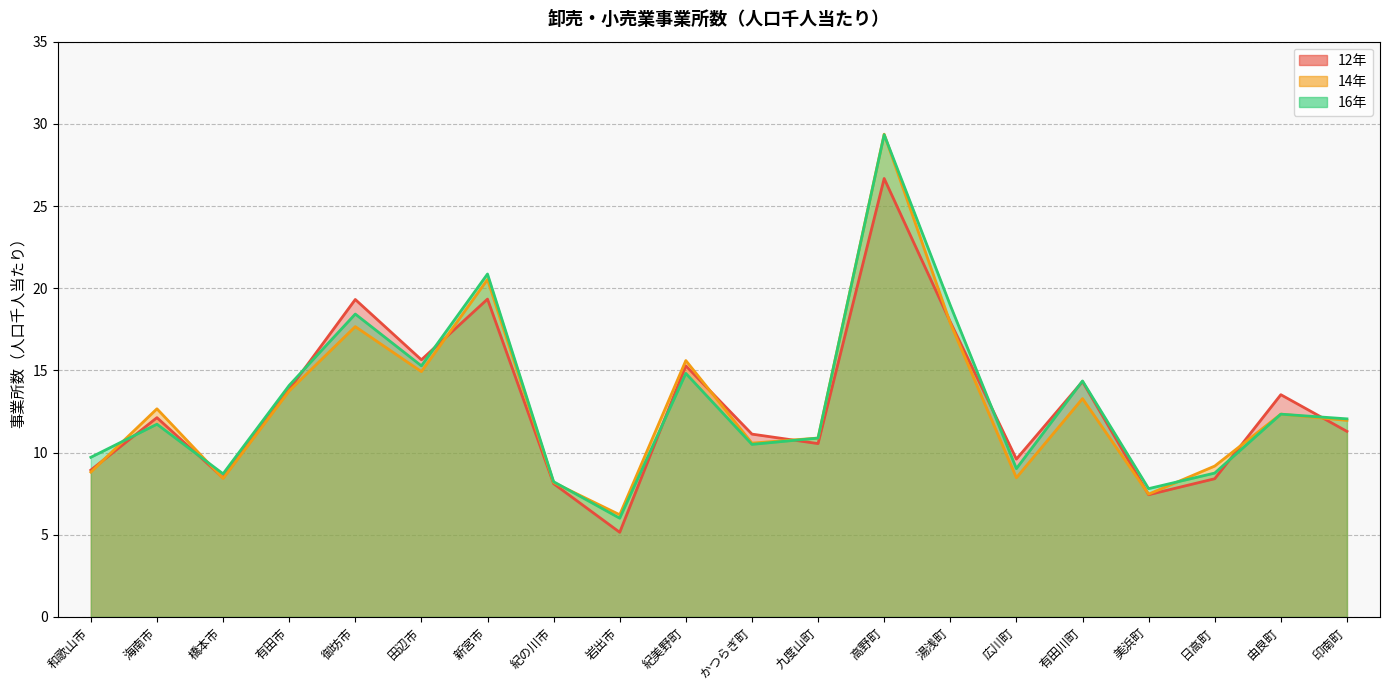

Which series has the largest range (max minus min)?

16年